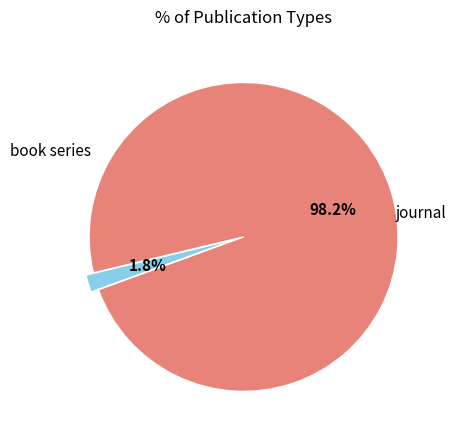

Is there a majority slice in this chart?

Yes